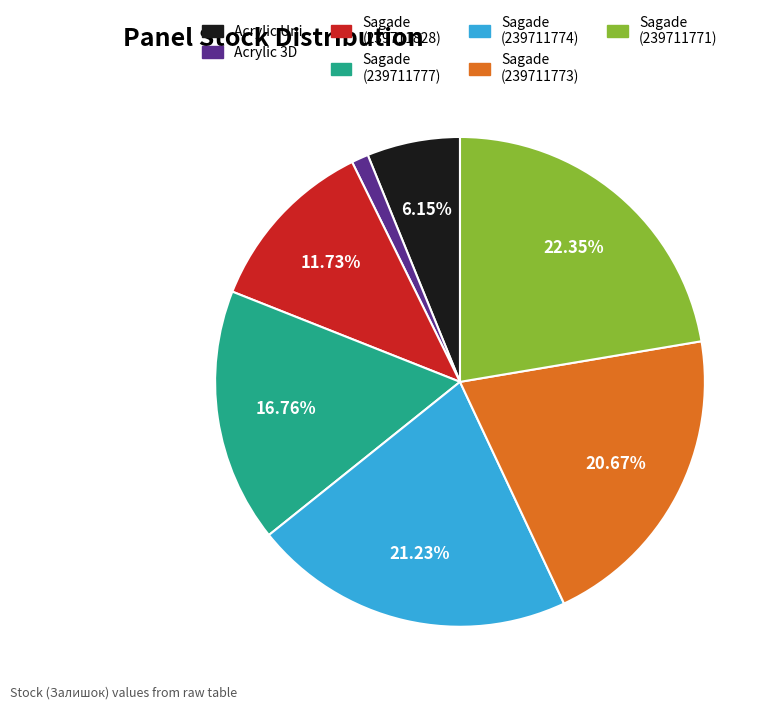

What is the largest slice in the pie chart?

Sagade (239711771)